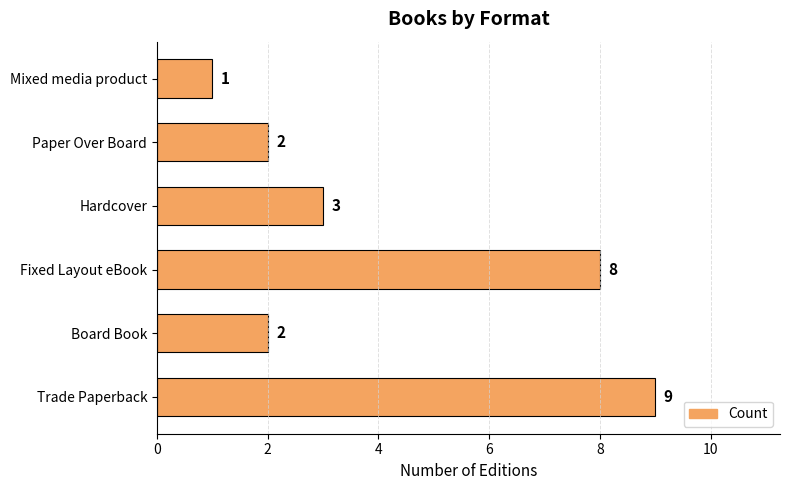

Reading bottom to top, list all the values displayed in this chart.

9	2	8	3	2	1